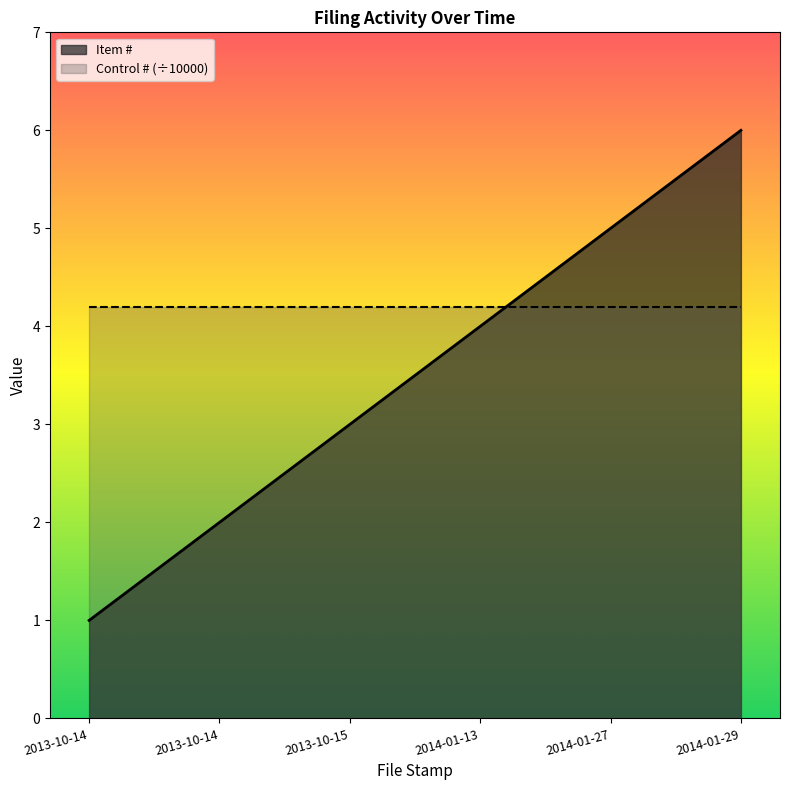

What is the approximate value at 2014-01-29?

6